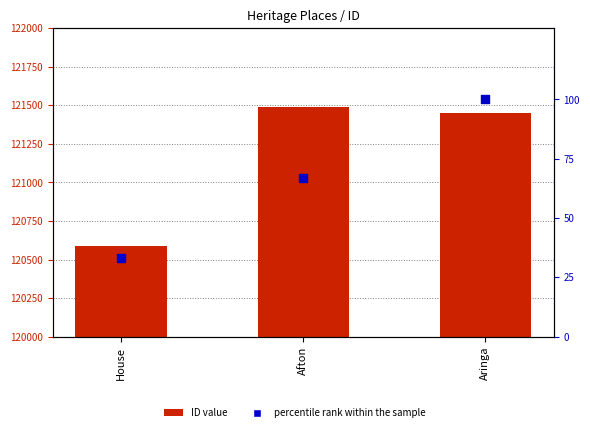

Which series reaches the minimum Y coordinate?

percentile rank within the sample